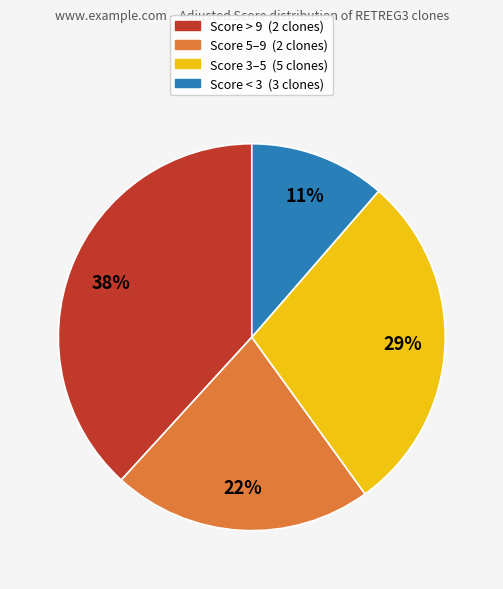

Is there any slice that represents more than half of the pie?

No